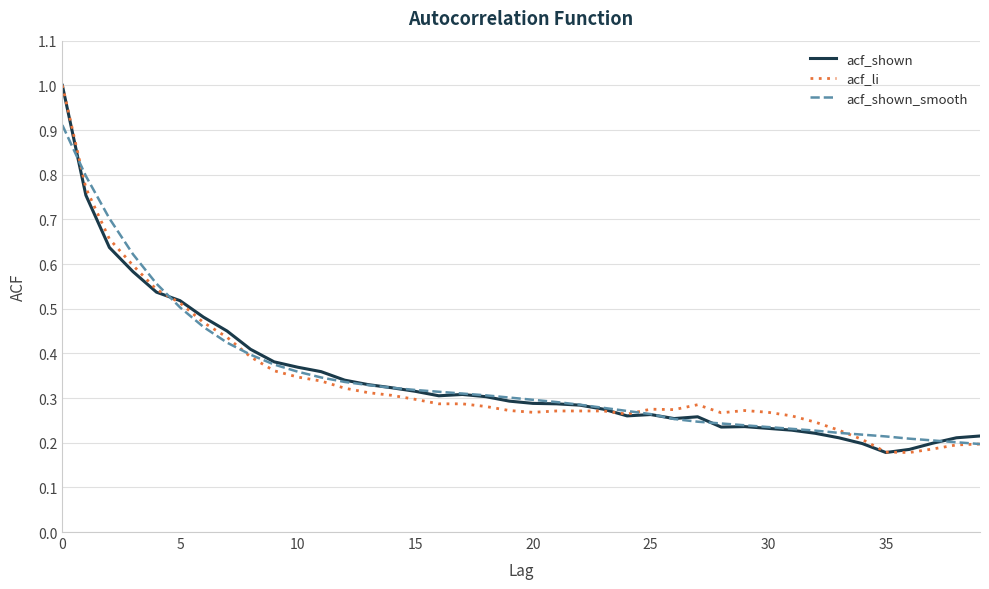

At how many categories does at least one series exceed 0?

40